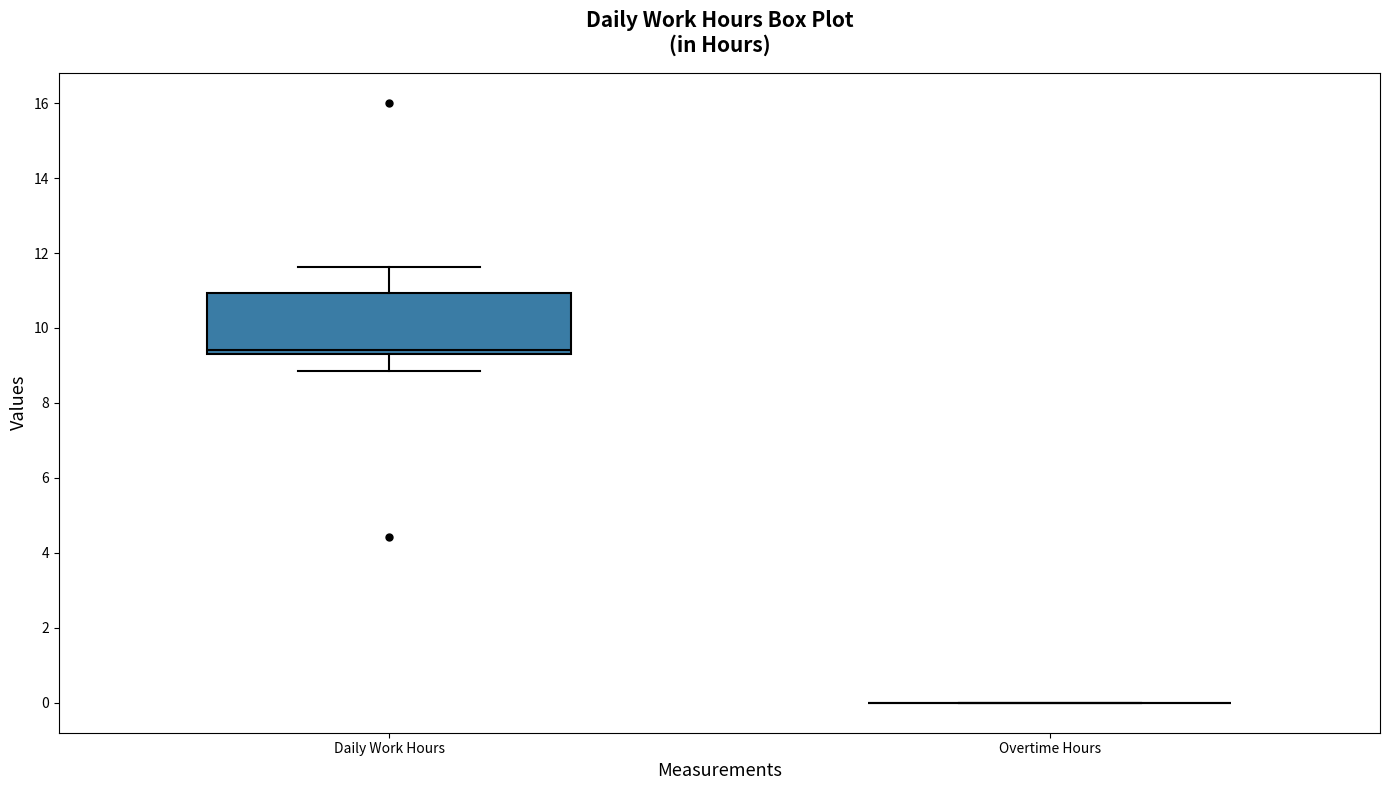

Reading left to right, read every box against the y-axis: the position of its median line, the range the box covers, and the ends of its whiskers. The values are not printed on the chart, so give them approximately, as read against the axis.

Daily Work Hours: median 9.4 (just above the box's lower edge), box 9.4 to 11.0, whiskers 8.8 to 11.6
Overtime Hours: box collapsed to a line at 0.0, whiskers 0.0 to 0.0